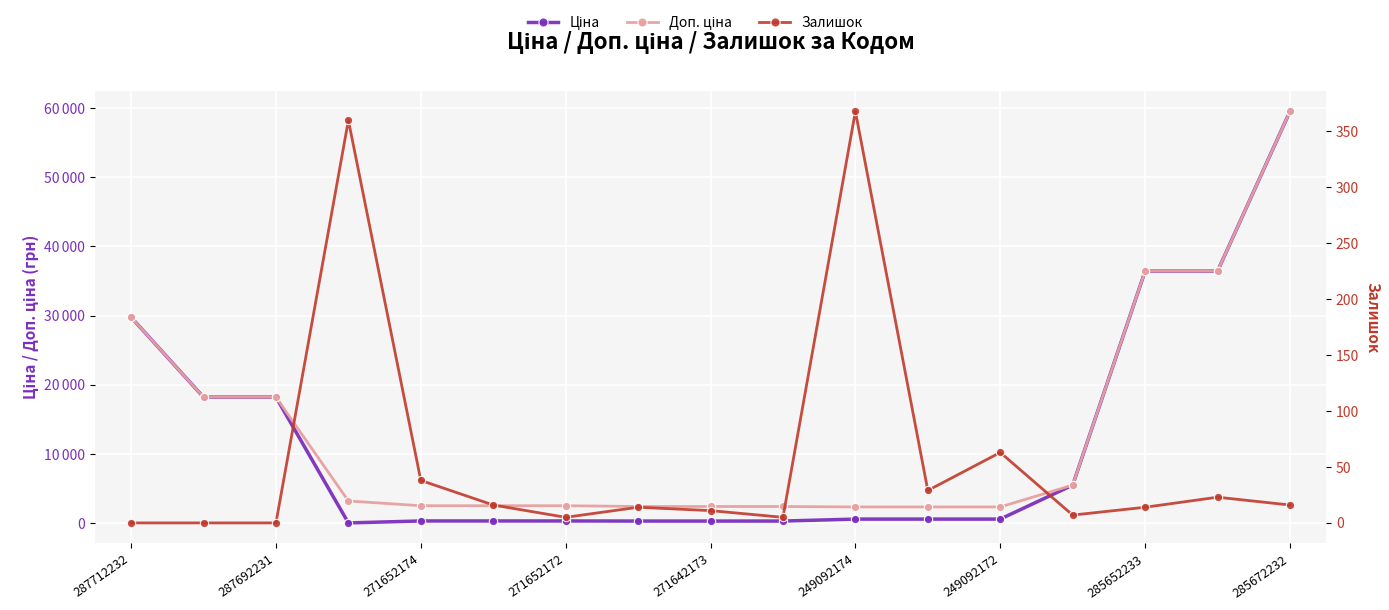

What is the sum of all Ціна values?

207686.7